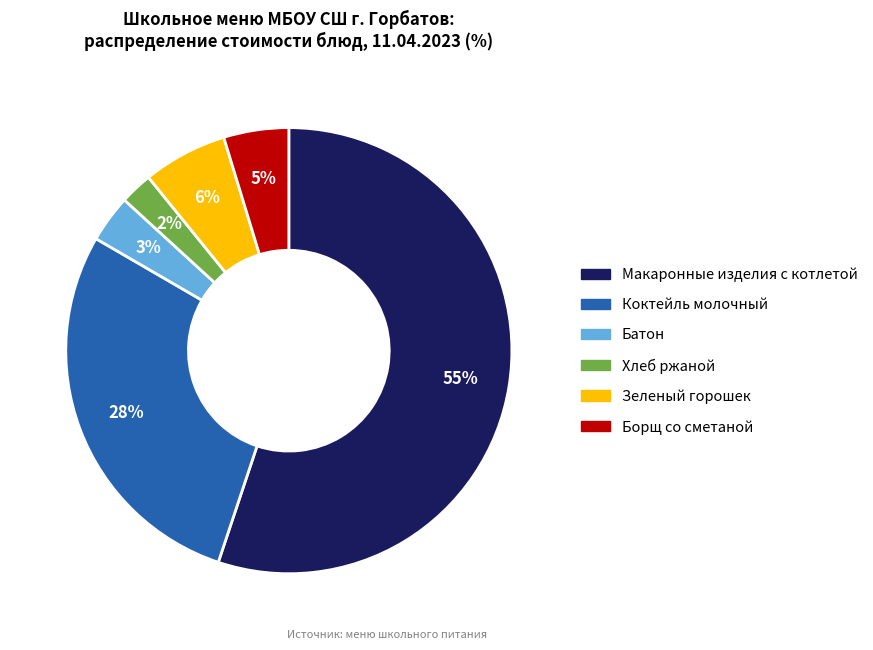

Is there any slice that represents more than half of the pie?

Yes